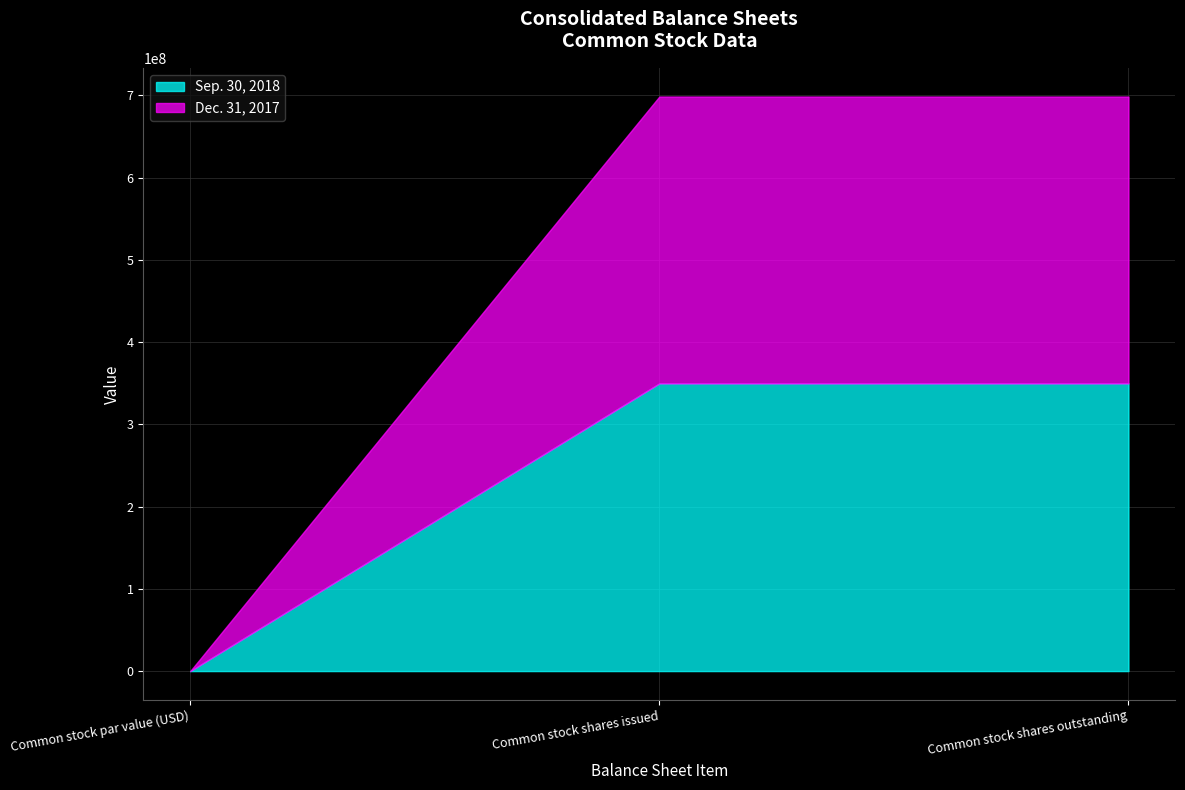

What is the label of the 2nd point from the right?

Common stock shares issued